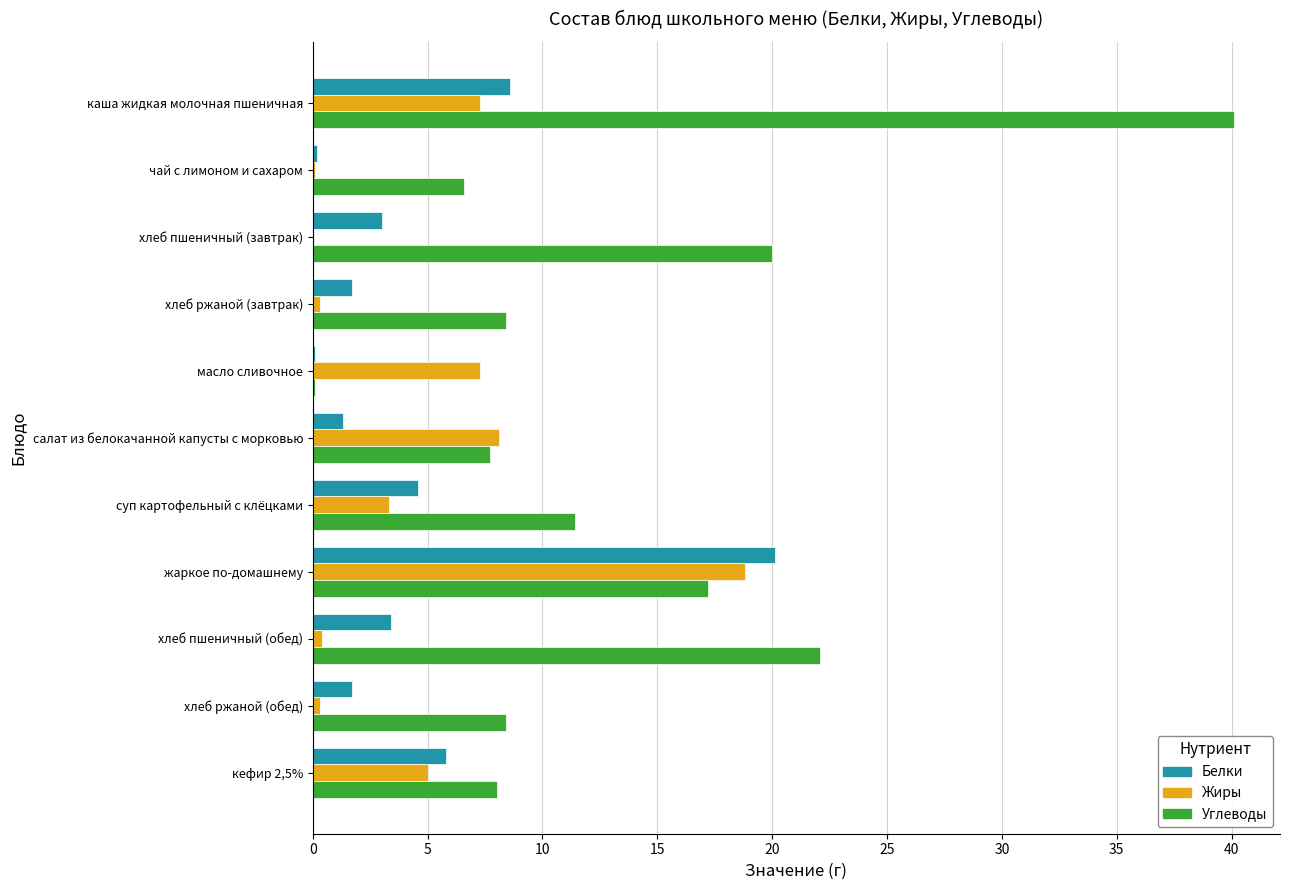

How many categories are shown in the chart?

11